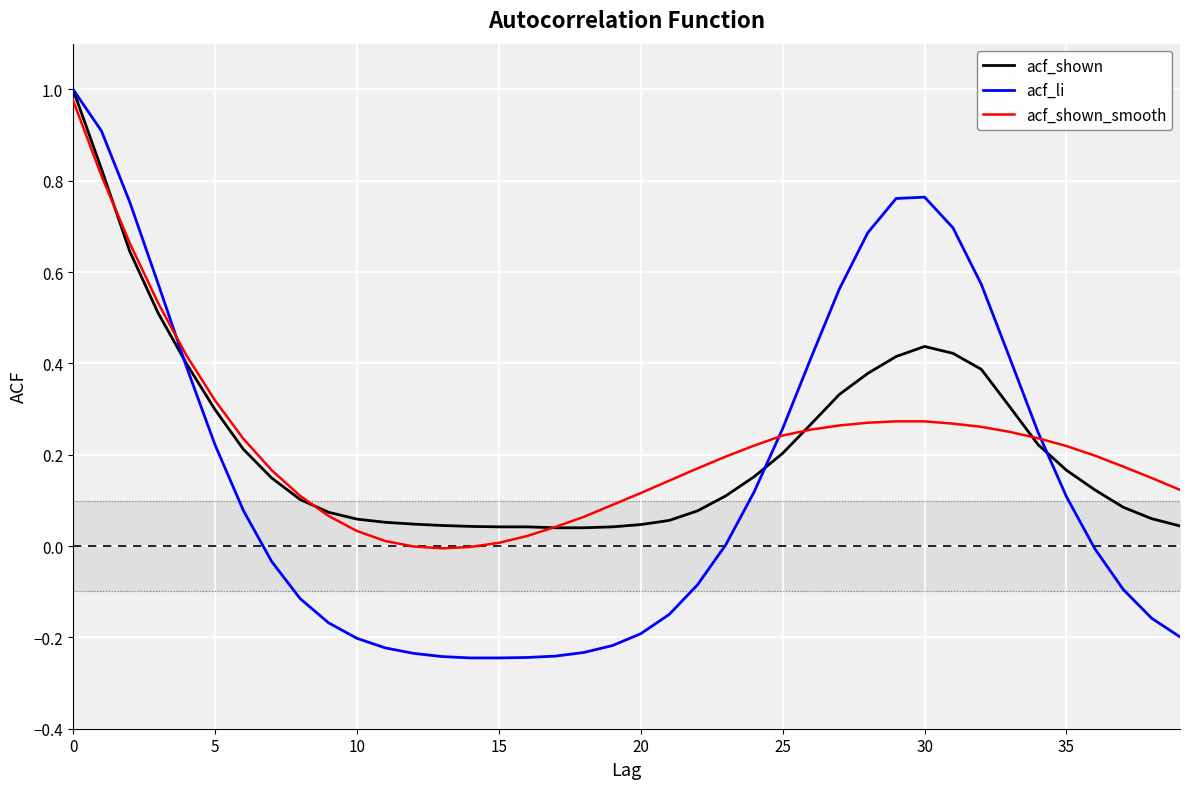

Which series has the largest range (max minus min)?

acf_li